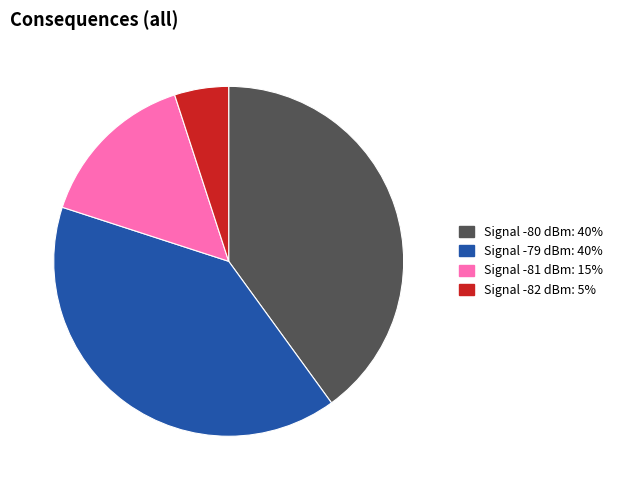

Is there a majority slice in this chart?

No